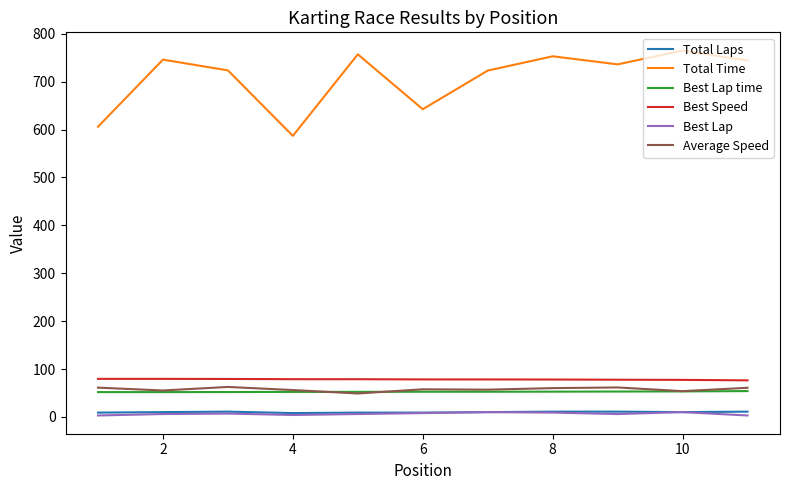

Which series has the widest spread of values?

Total Time